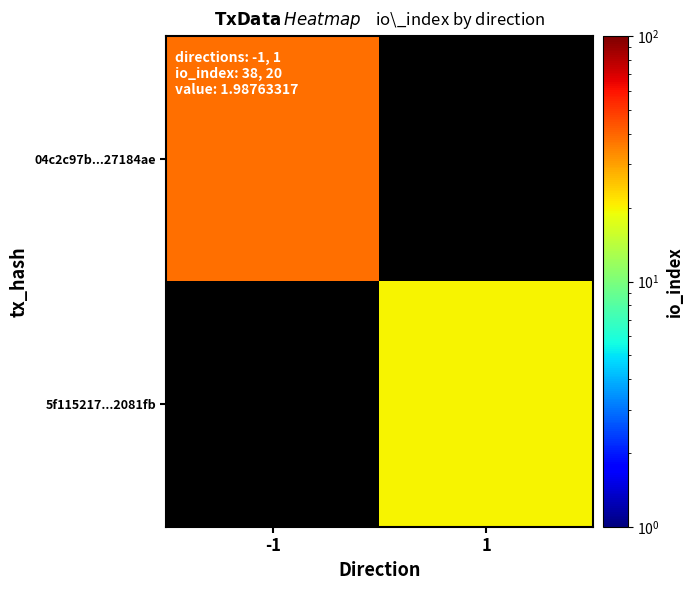

Rank the categories by 5f115217...2081fb value from highest to lowest.

-1, 1